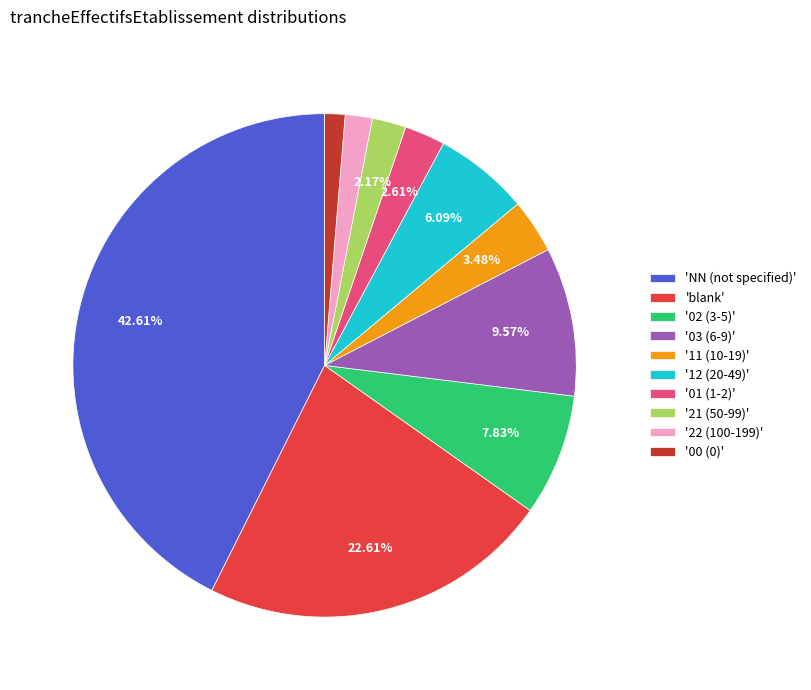

What is the ratio of the value at '12 (20-49)' to the value at '21 (50-99)'?

2.8